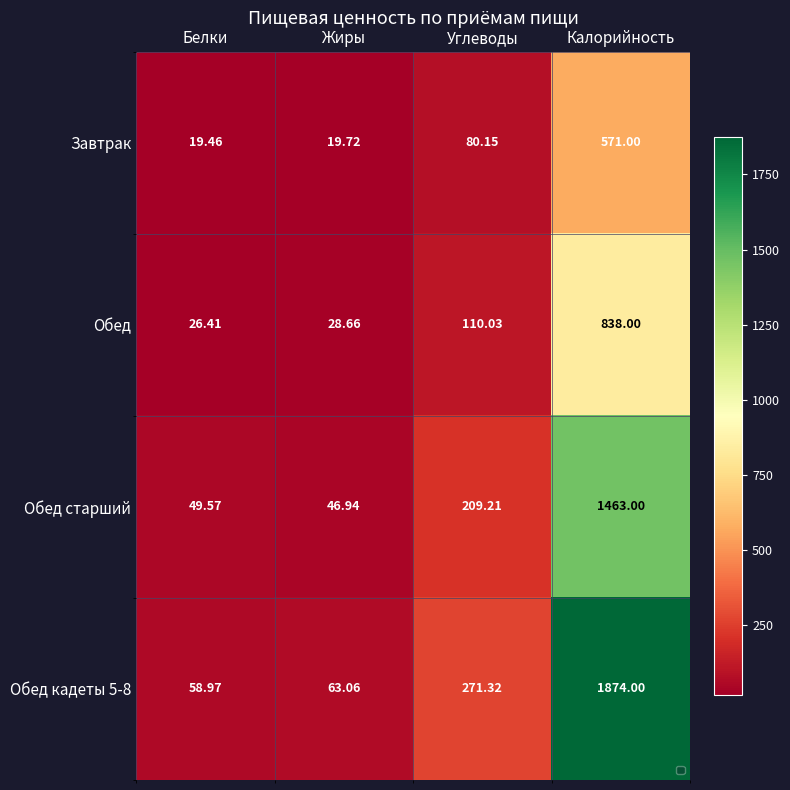

Which category has the highest value in the Обед кадеты 5-8 series?

Калорийность